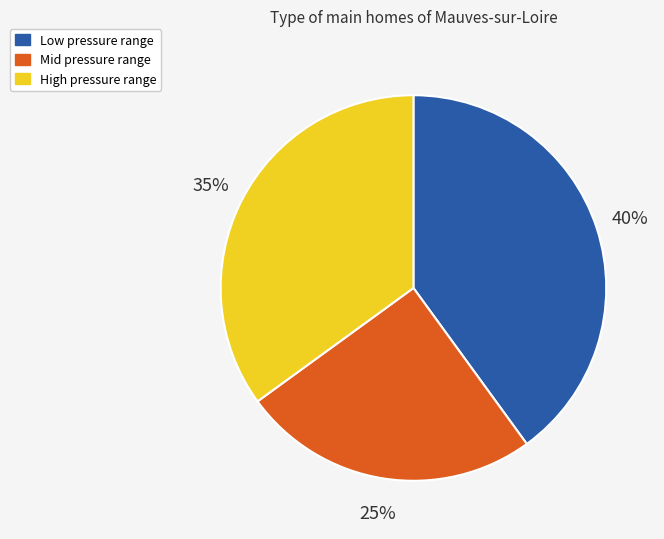

What is the smallest slice in the pie chart?

Mid pressure range